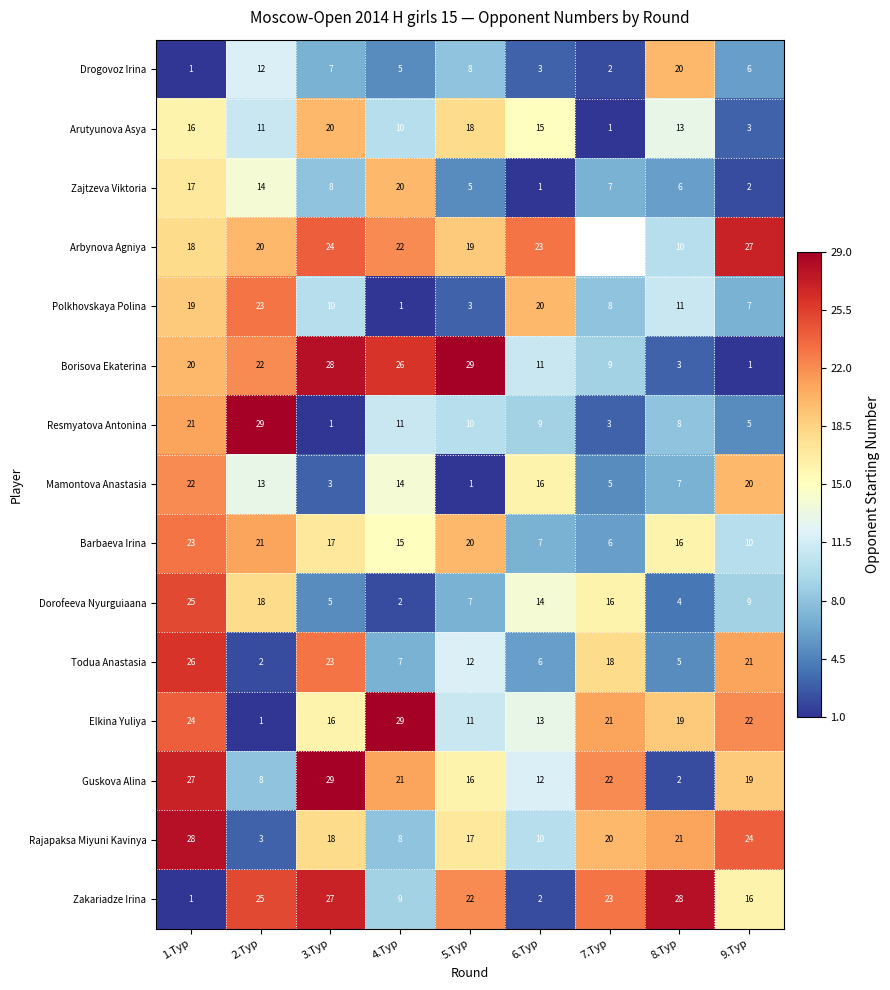

At which category is the sum across all series the highest?

1.Тур